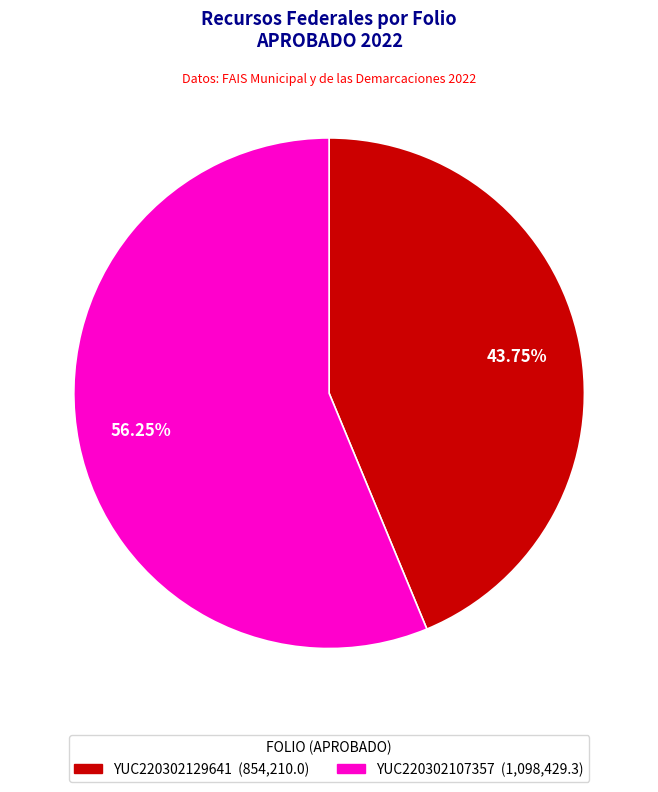

Which has a higher value, YUC220302129641 or YUC220302107357?

YUC220302107357